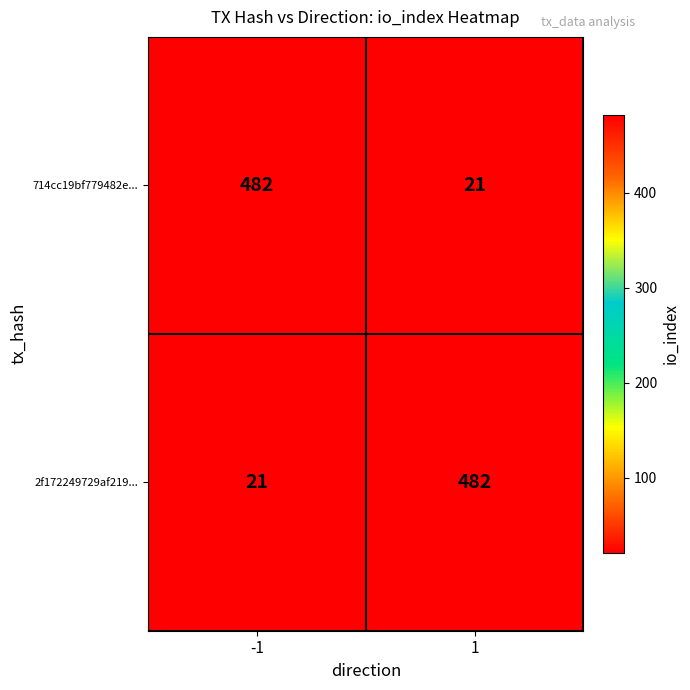

What is the sum of the 2f172249729af219... values at -1 and 1?

503